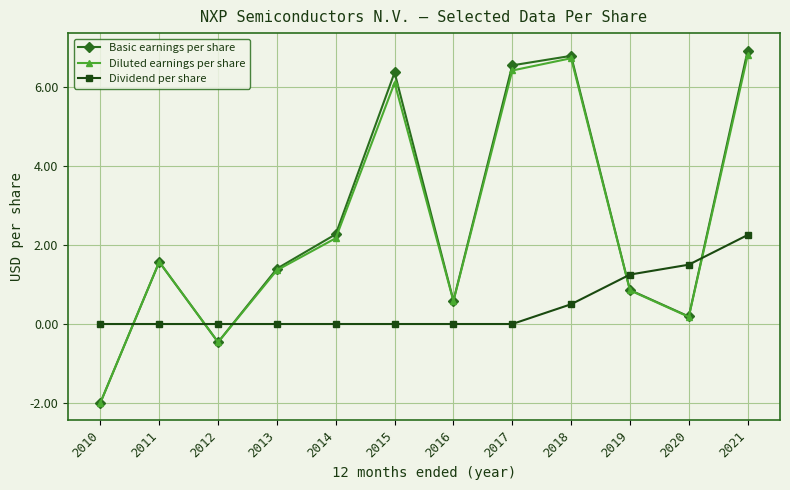

What is the difference between the highest and lowest values at 2014?

2.3